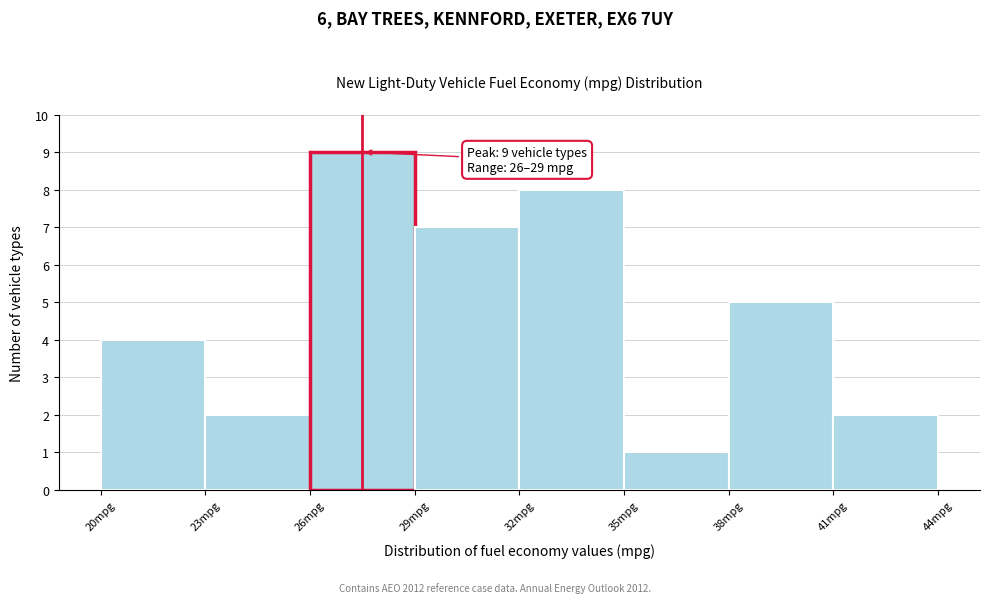

Over which range of the x-axis is the bar tallest?

26 to 29